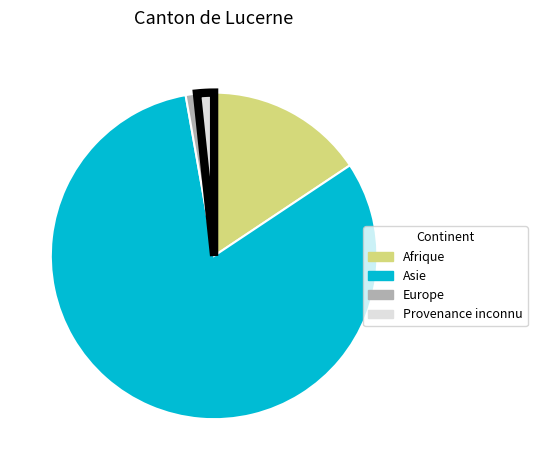

How many slices are in this pie chart?

4